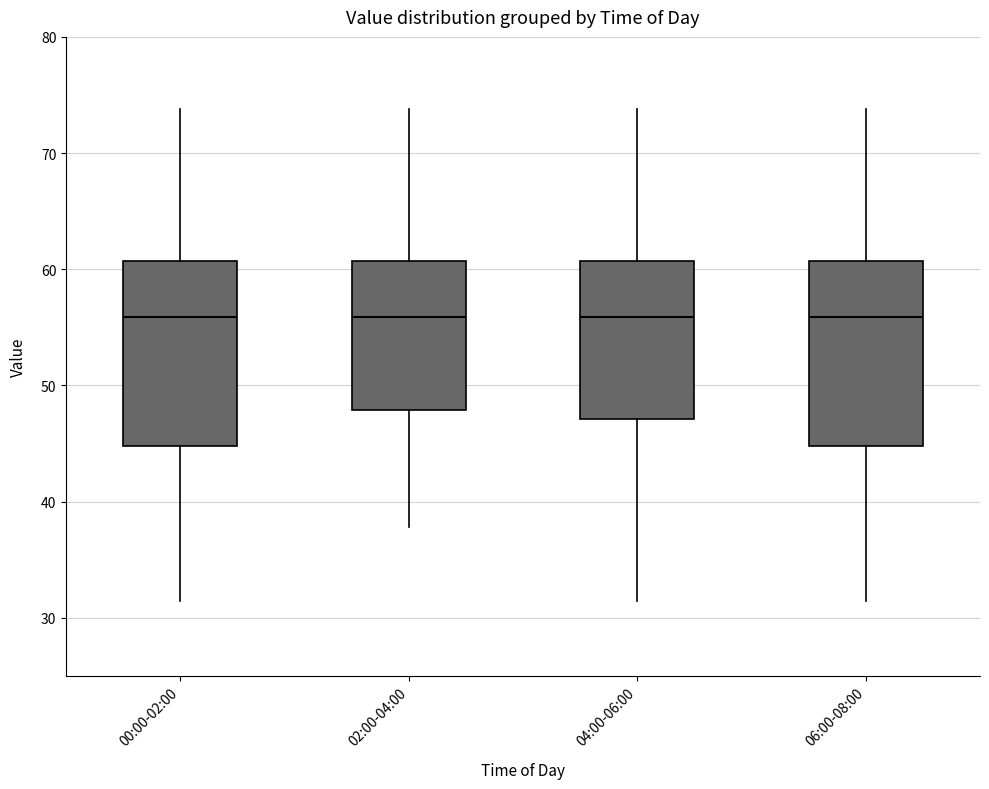

Reading left to right, transcribe this box plot: for each box, give where its median line is, the range the box spans, and where its two whiskers end, as read against the y-axis. The values are not printed on the chart, so give them approximately, as read against the axis.

00:00-02:00: median 56, box 45 to 61, whiskers 31 to 74
02:00-04:00: median 56, box 48 to 61, whiskers 38 to 74
04:00-06:00: median 56, box 47 to 61, whiskers 31 to 74
06:00-08:00: median 56, box 45 to 61, whiskers 31 to 74